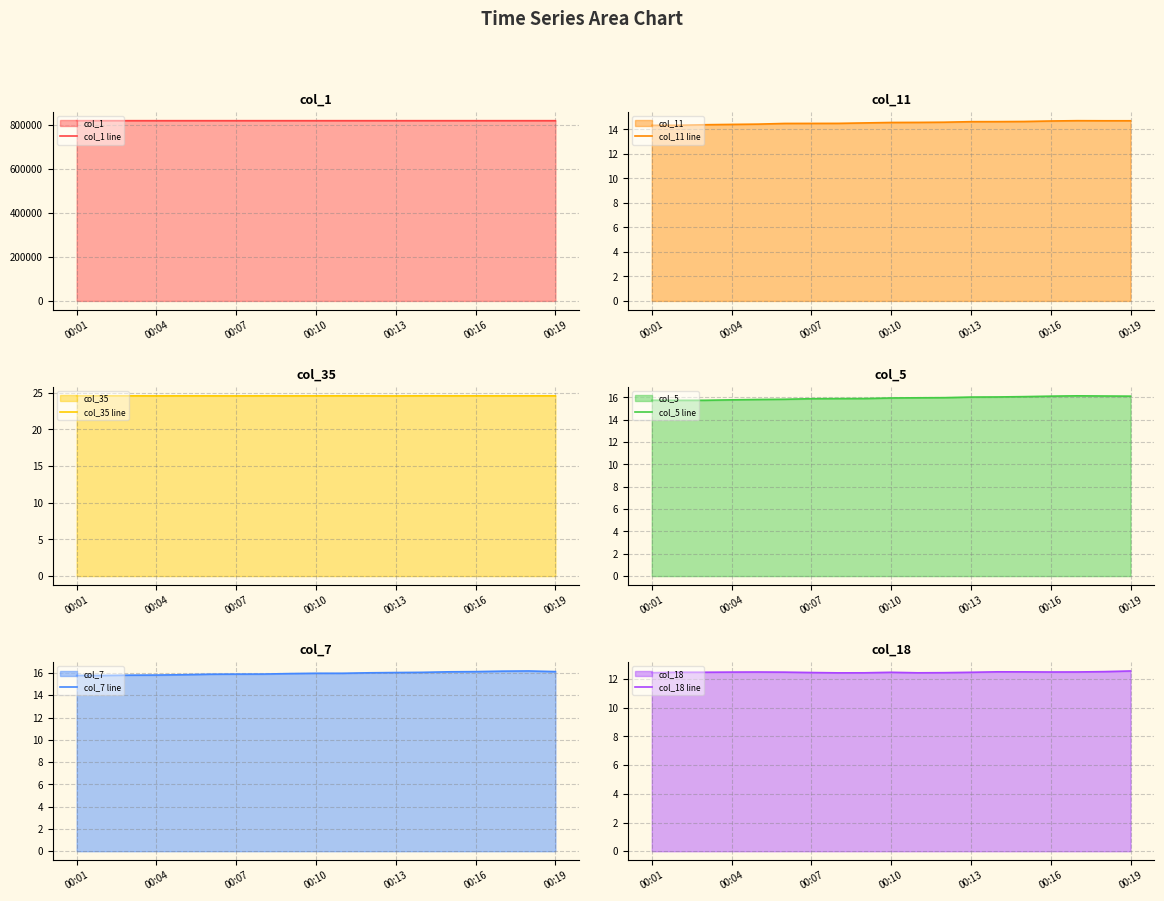

What is the minimum value for col_1 line?

818302